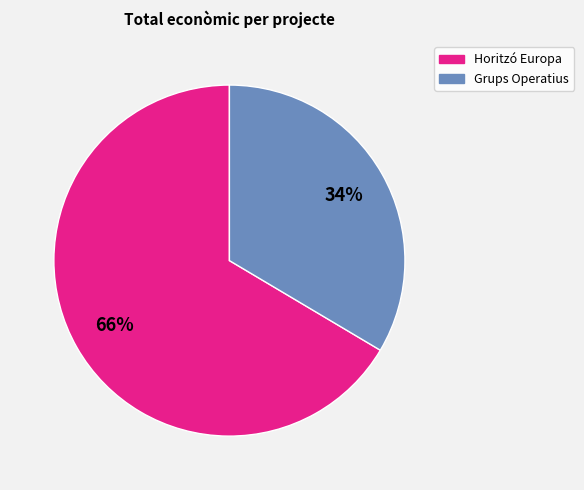

To the nearest percent, what is the average slice percentage?

50%